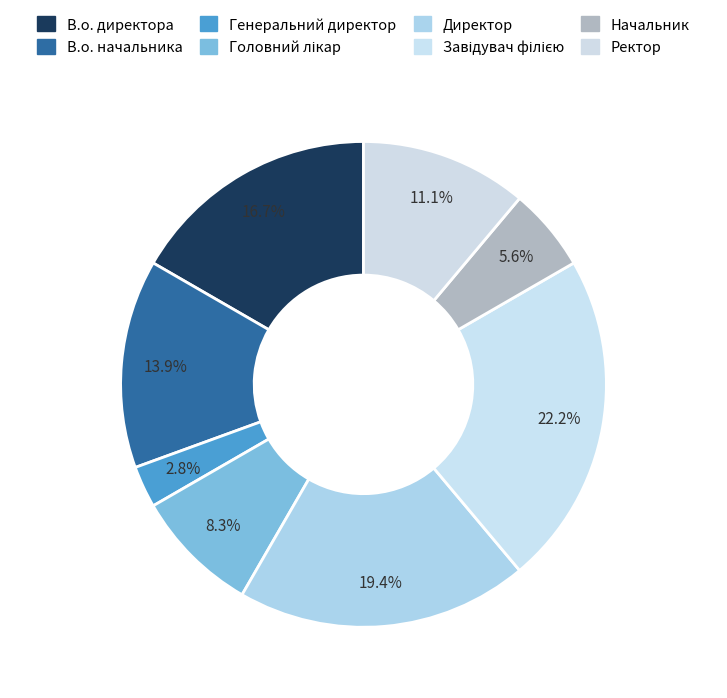

How many segments does this pie chart have?

8